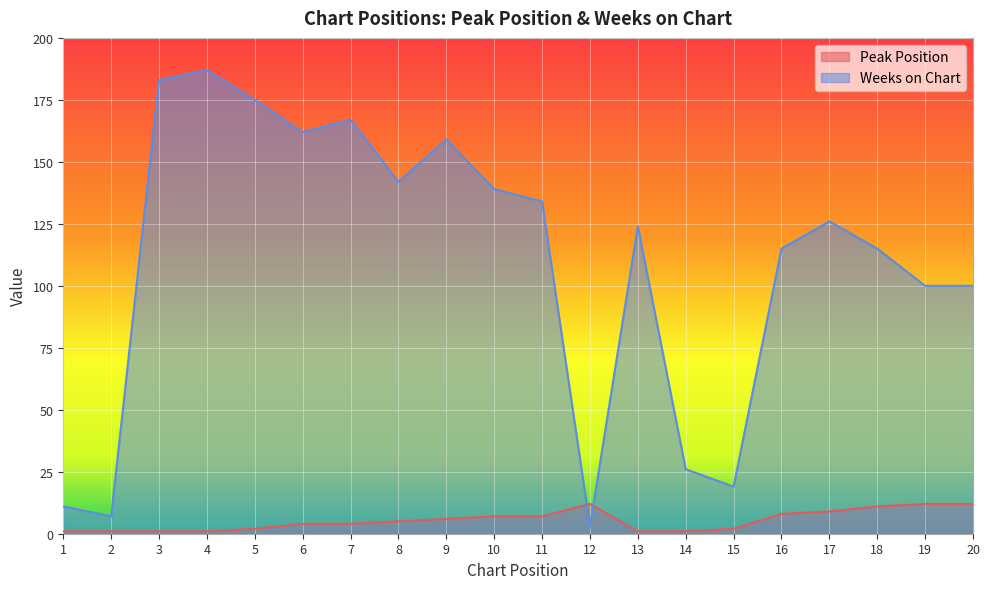

Reading right to left, what are all the values shown in this chart?

Peak Position: 12	12	11	9	8	2	1	1	12	7	7	6	5	4	4	2	1	1	1	1
Weeks on Chart: 100	100	115	126	115	19	26	124	3	134	139	159	142	167	162	175	187	183	7	11